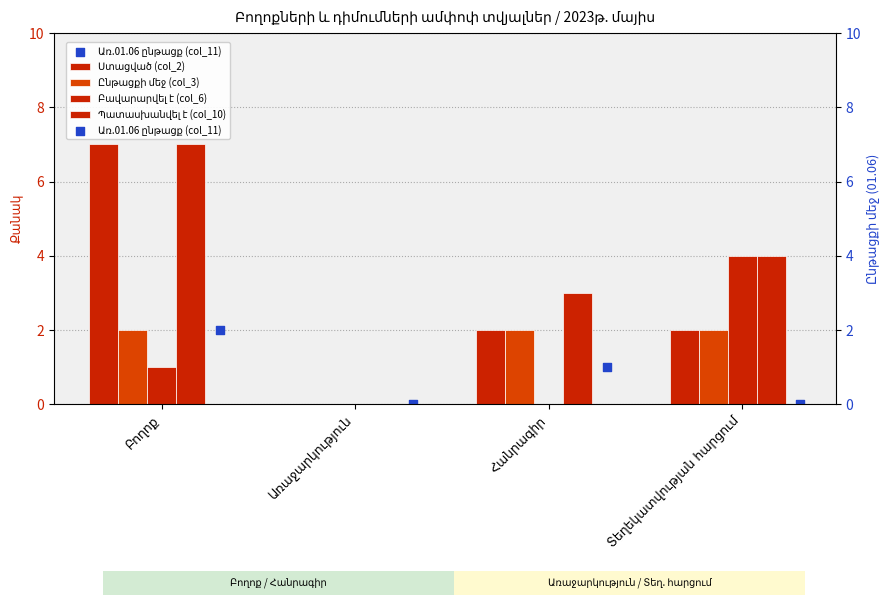

What are all the series names shown in the legend?

Ստացված (col_2), Ընթացքի մեջ (col_3), Բավարարվել է (col_6), Պատասխանվել է (col_10), Առ.01.06 ընթացք (col_11)